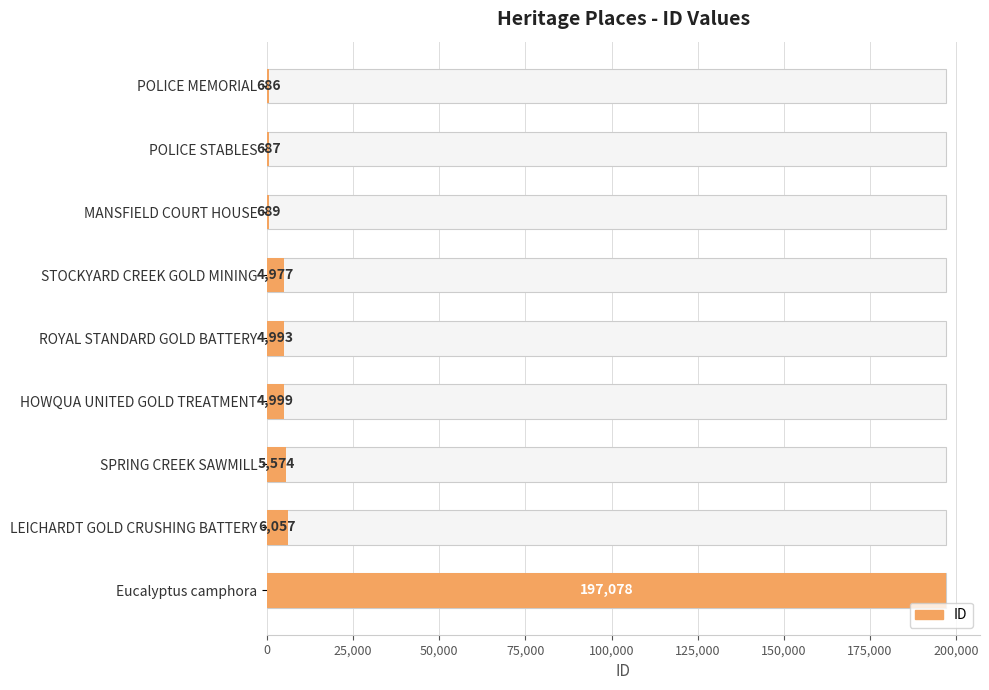

Count the number of values greater than 4993.

4